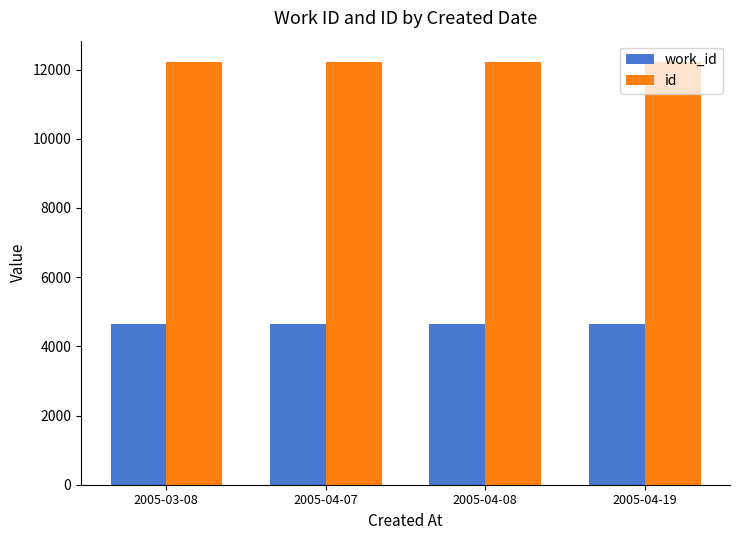

How many series are shown in this chart?

2